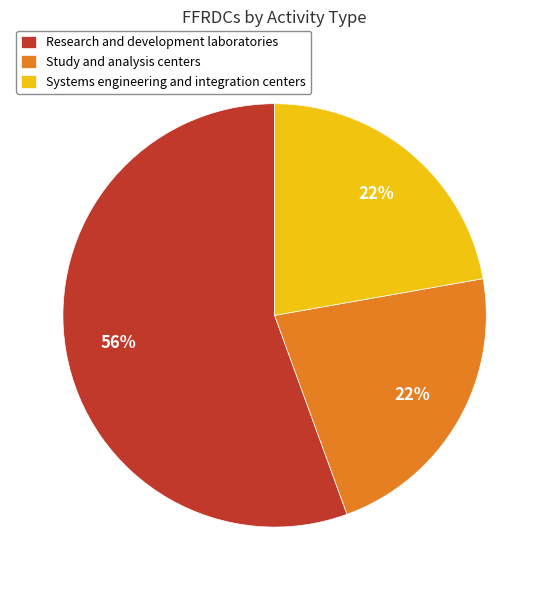

Which slice is the largest?

Research and development laboratories